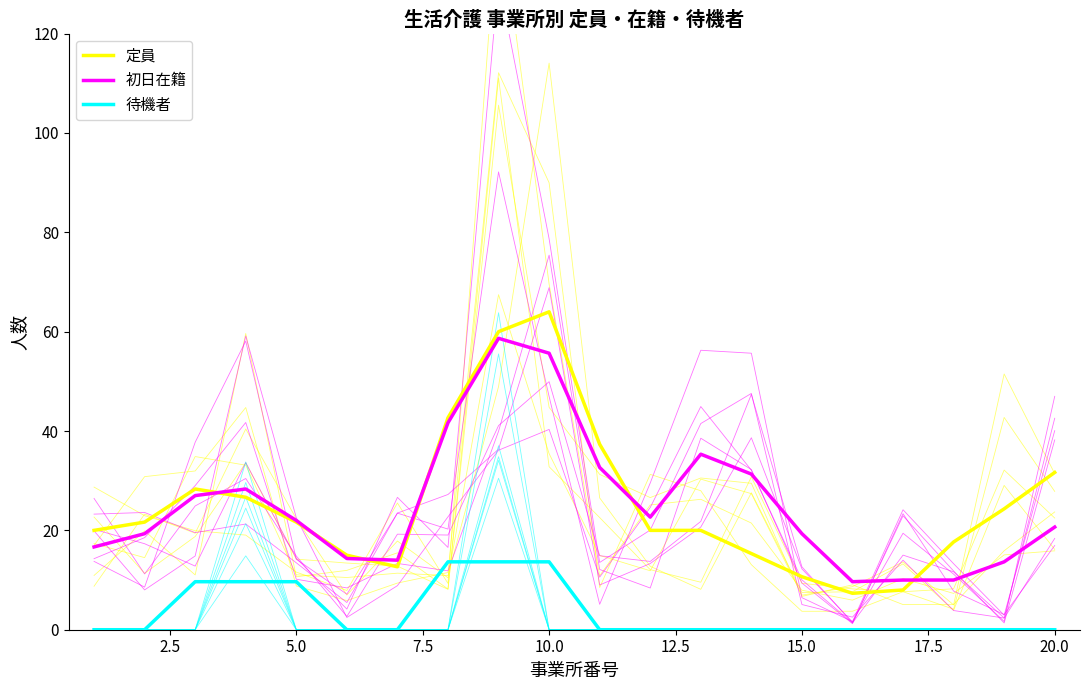

Which series changed the most between 15.0 and 19?

定員